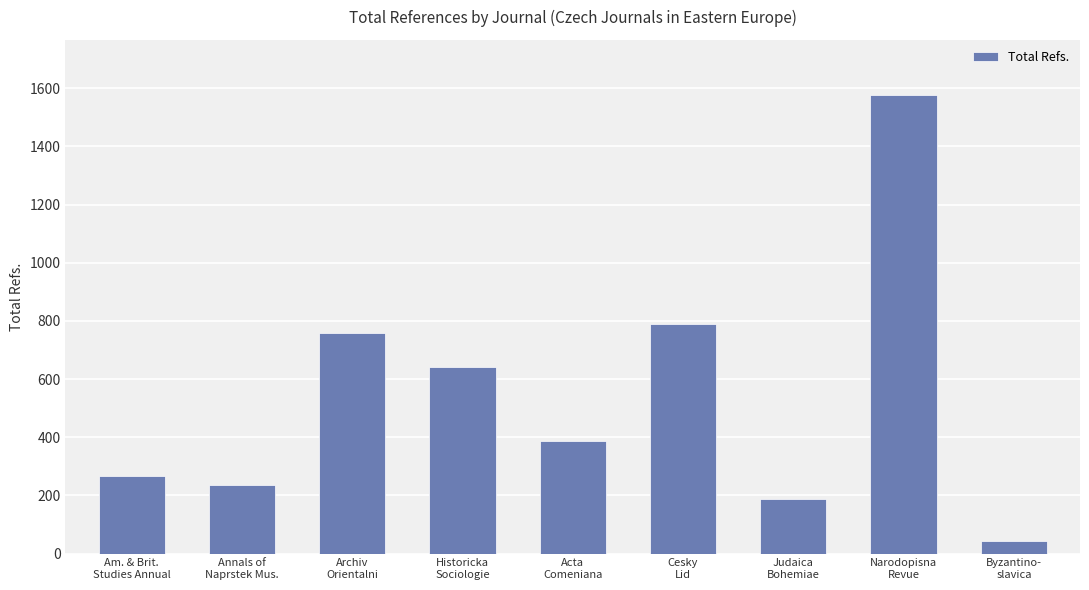

List the labels in order of value, largest first.

Narodopisna
Revue, Cesky
Lid, Archiv
Orientalni, Historicka
Sociologie, Acta
Comeniana, Am. & Brit.
Studies Annual, Annals of
Naprstek Mus., Judaica
Bohemiae, Byzantino-
slavica